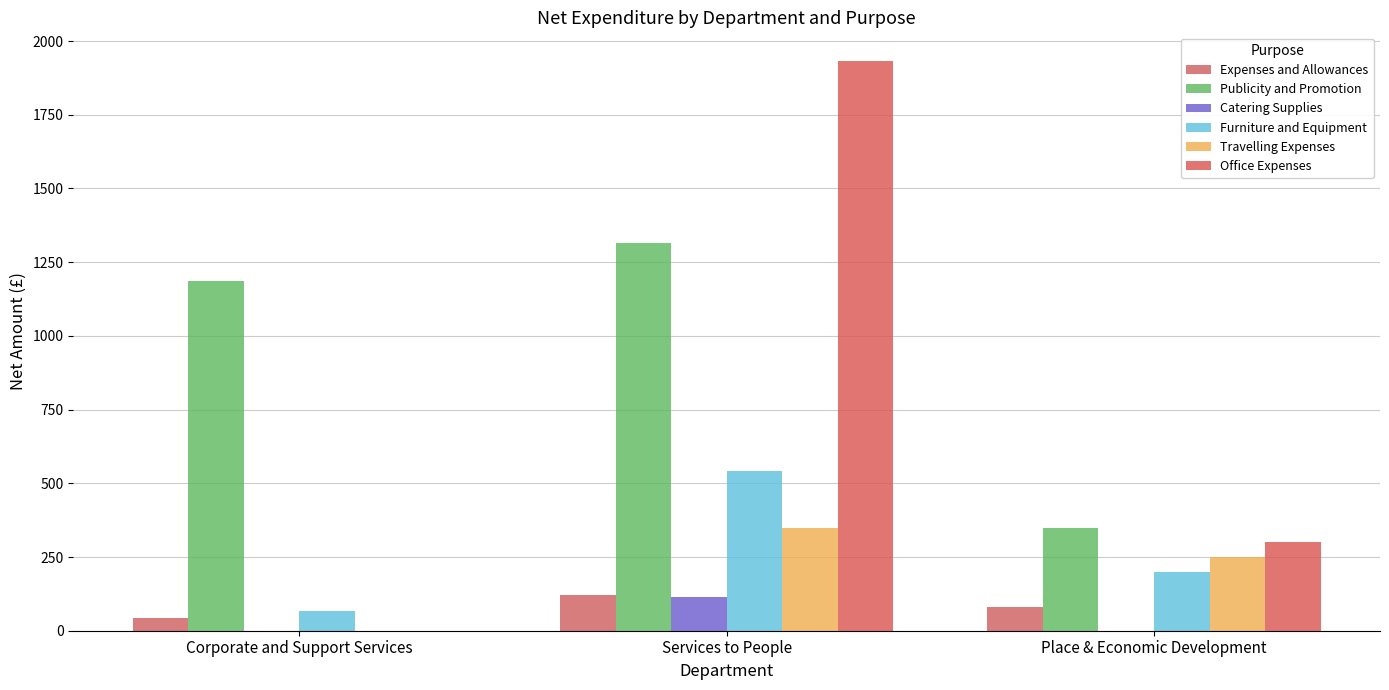

The Furniture and Equipment series shows 200.0 at Place & Economic Development. True or false?

True